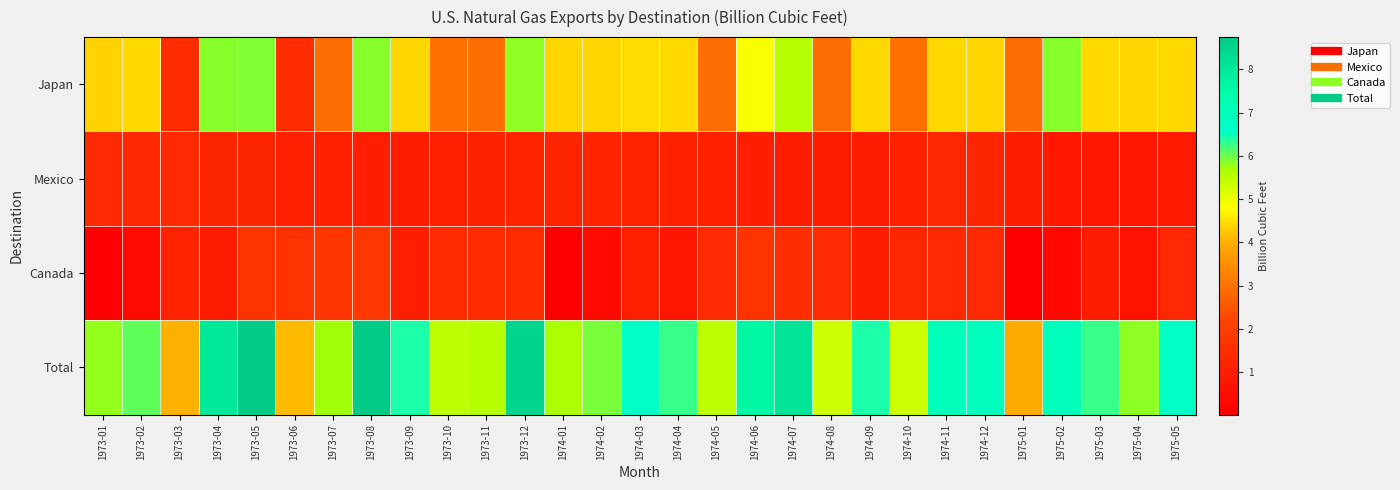

What is the greatest value displayed?

8.7